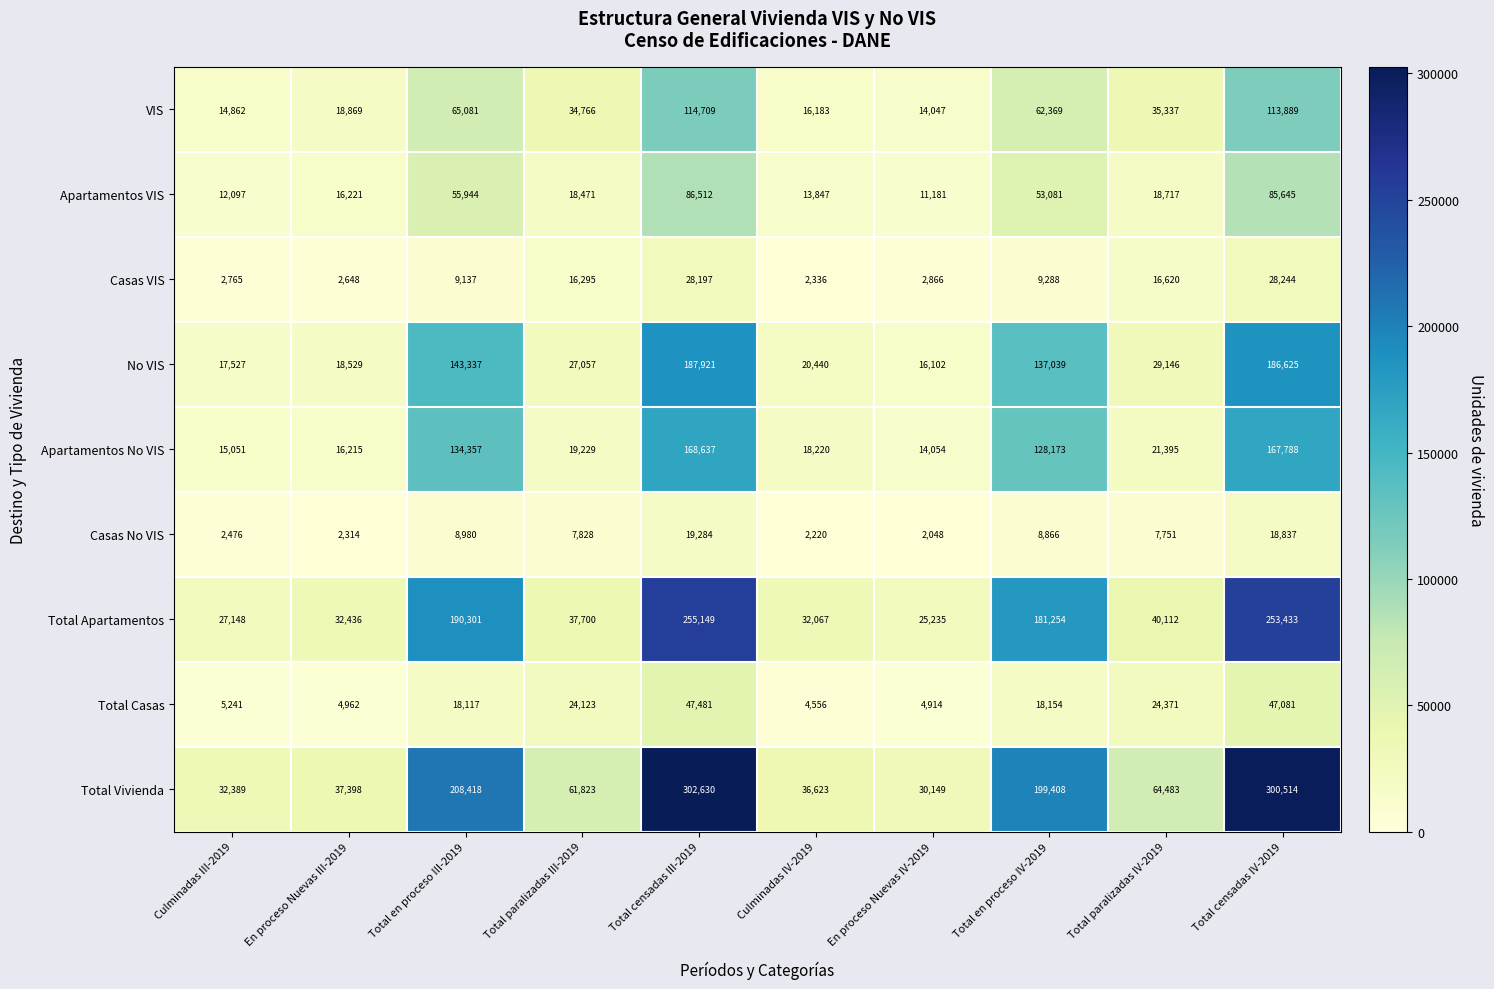

What is the approximate value of Casas No VIS at Culminadas III-2019, to the nearest 50?

2500